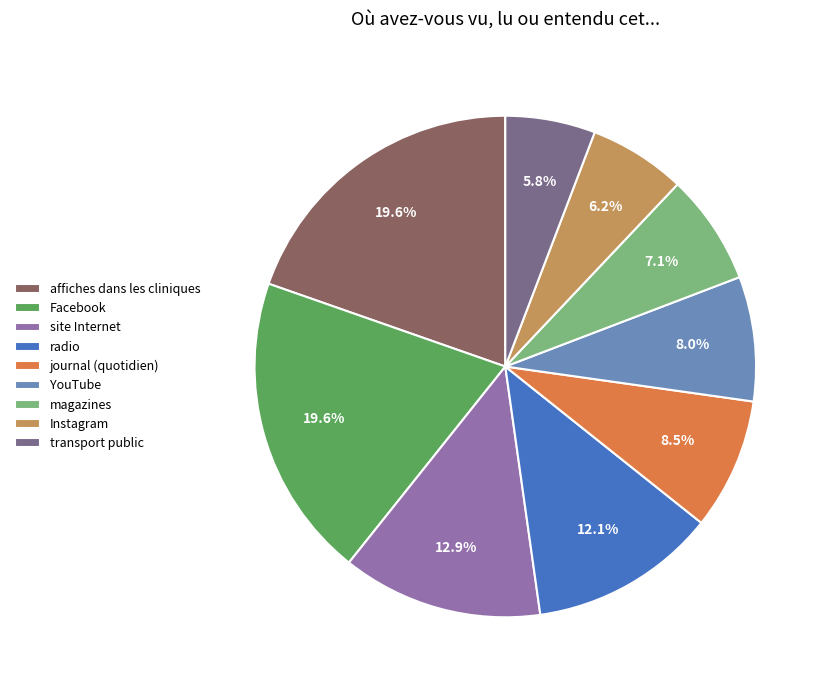

Does transport public represent more than half of the total?

No